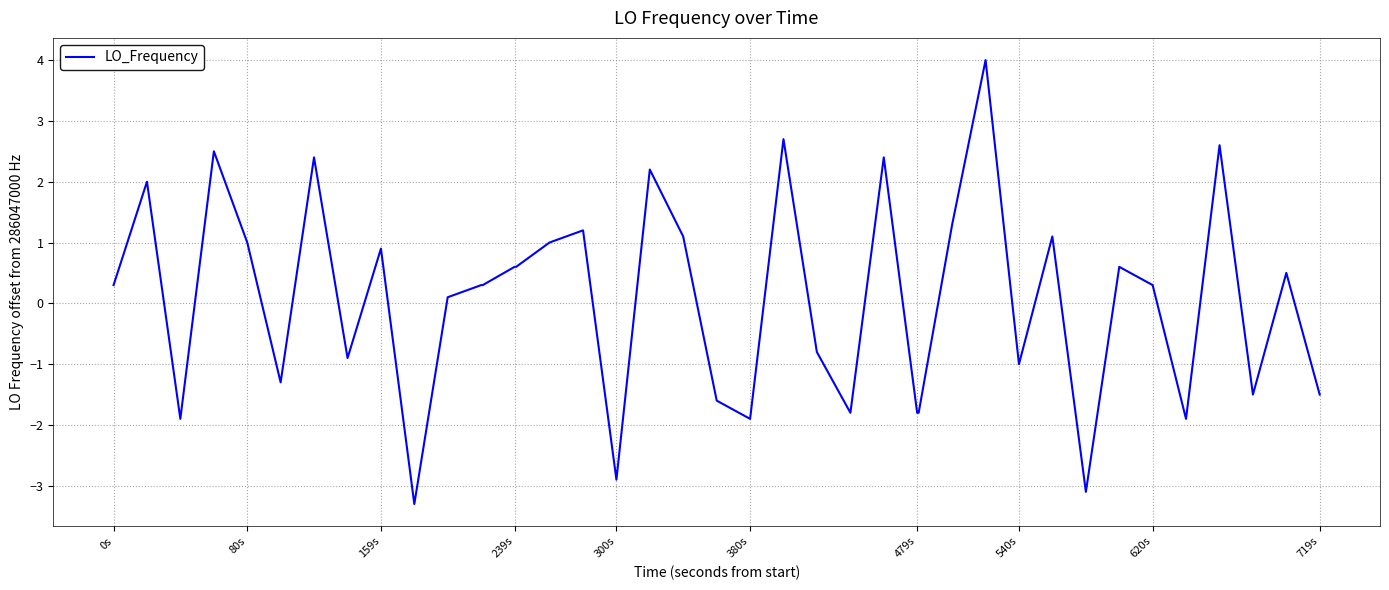

How many values are below zero?

16